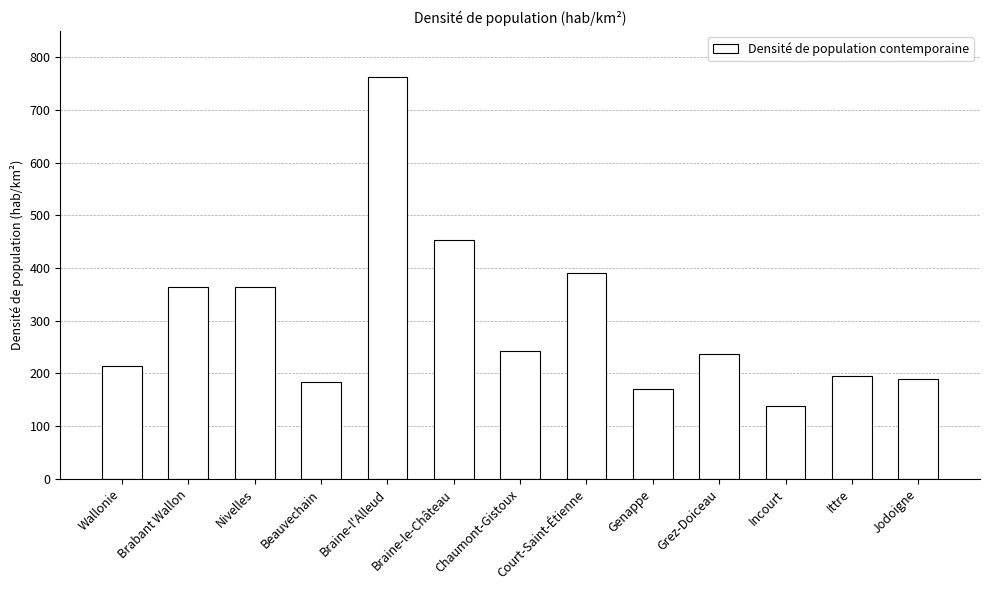

Which category has the lowest value across all series?

Incourt